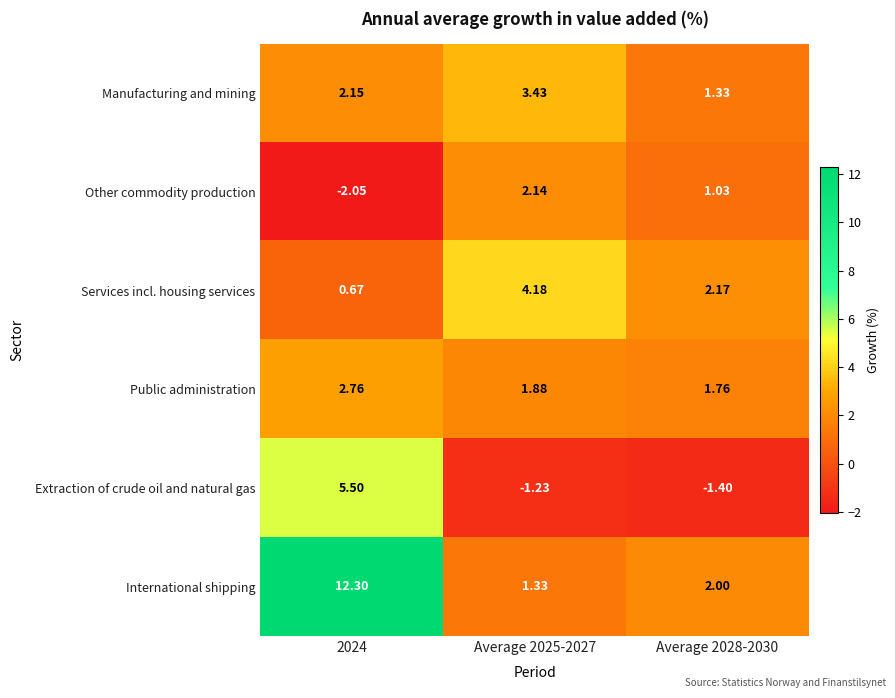

Rank the series at Average 2025-2027 from highest to lowest value.

Services incl. housing services, Manufacturing and mining, Other commodity production, Public administration, International shipping, Extraction of crude oil and natural gas